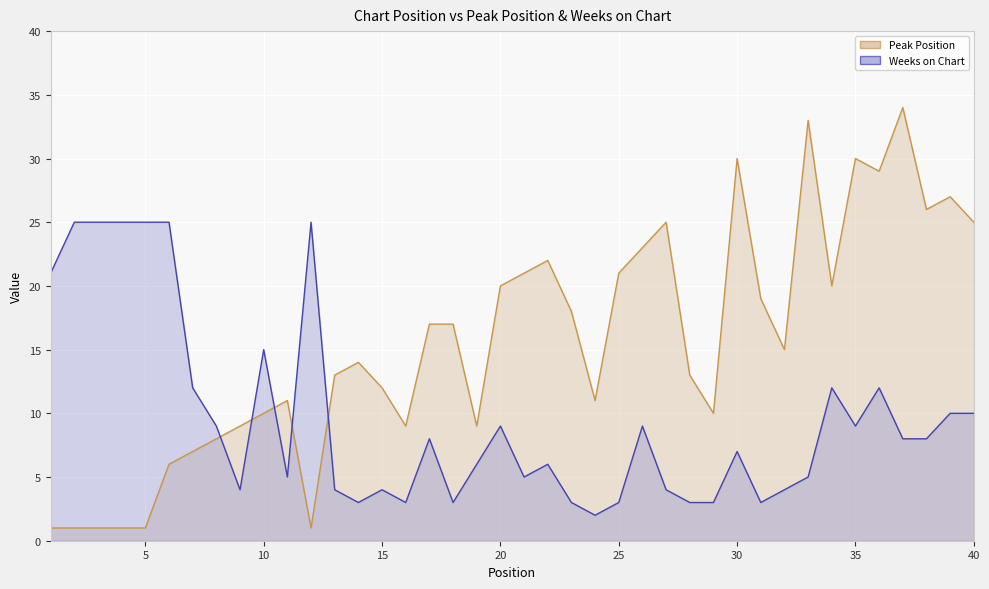

At which category does Peak Position reach its first local valley?

12